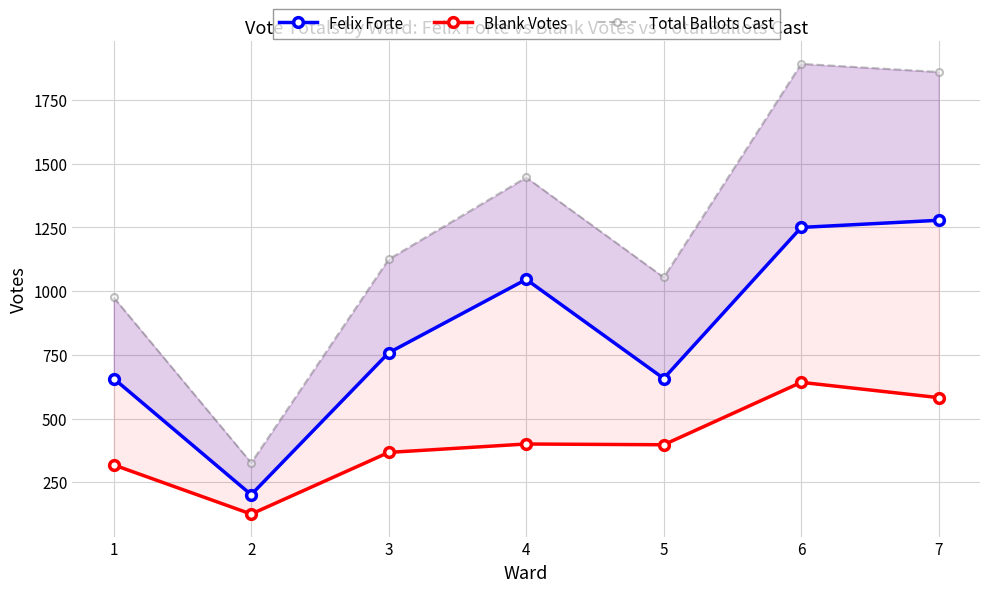

True or false: Felix Forte and Blank Votes cross at least once.

False